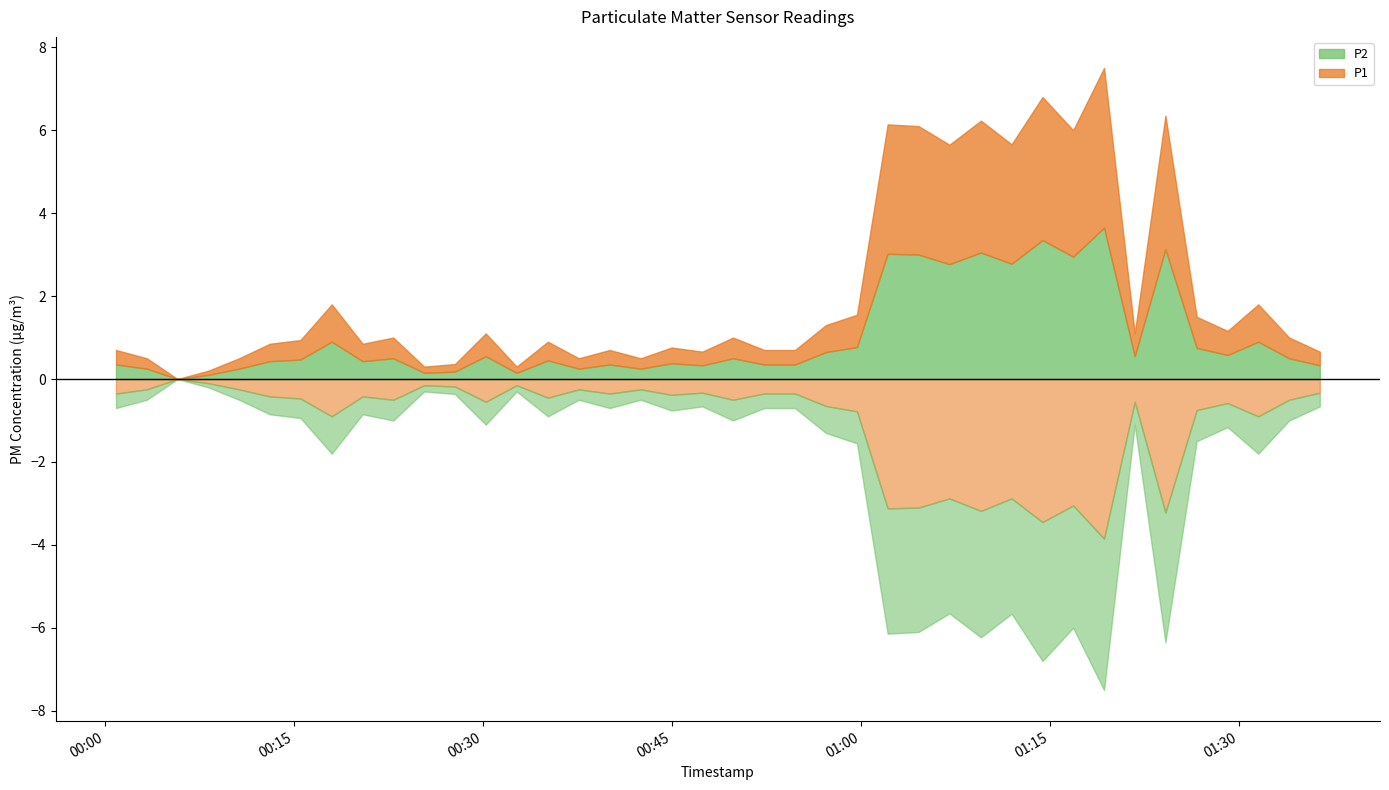

Is the value of P1 at 31 greater than the value of P2 at 8?

Yes